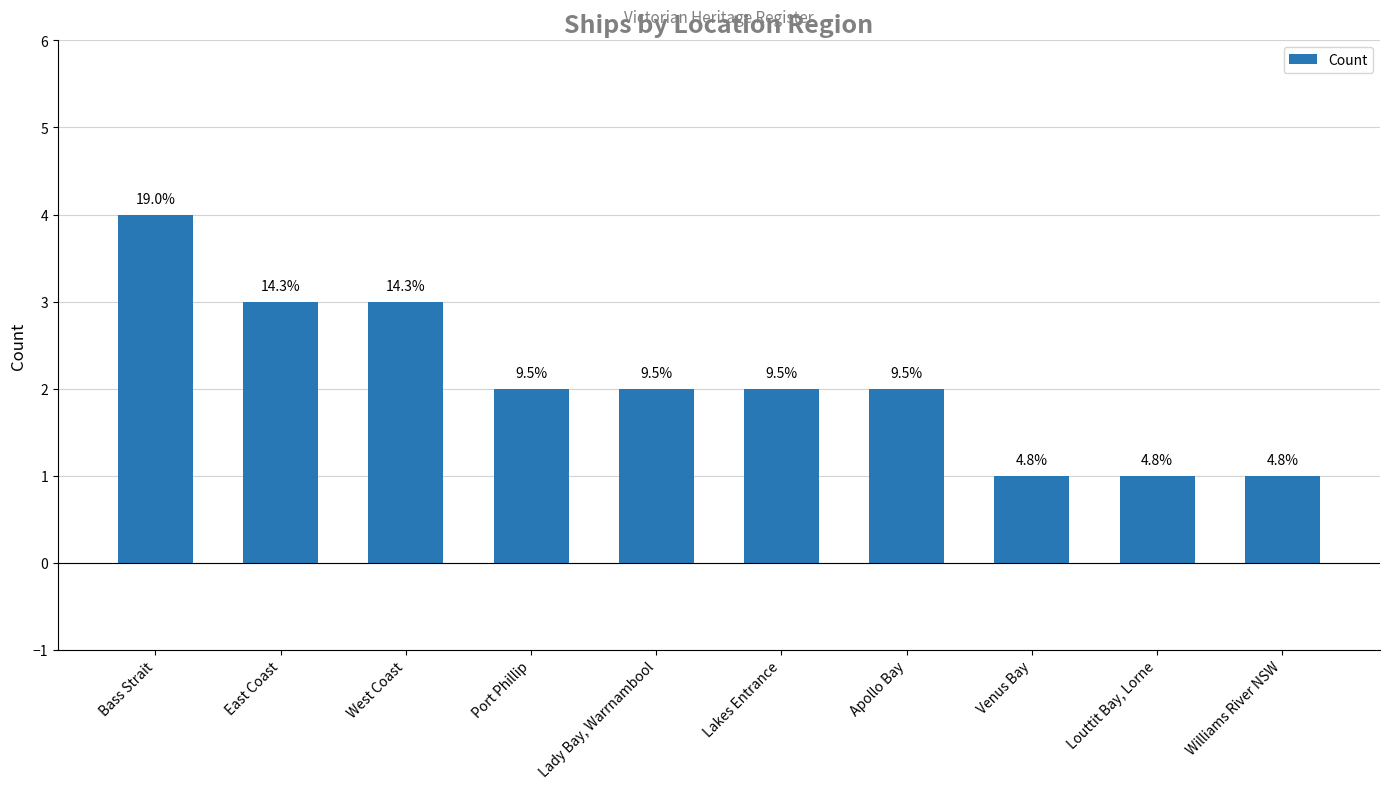

What position from the left is East Coast?

2